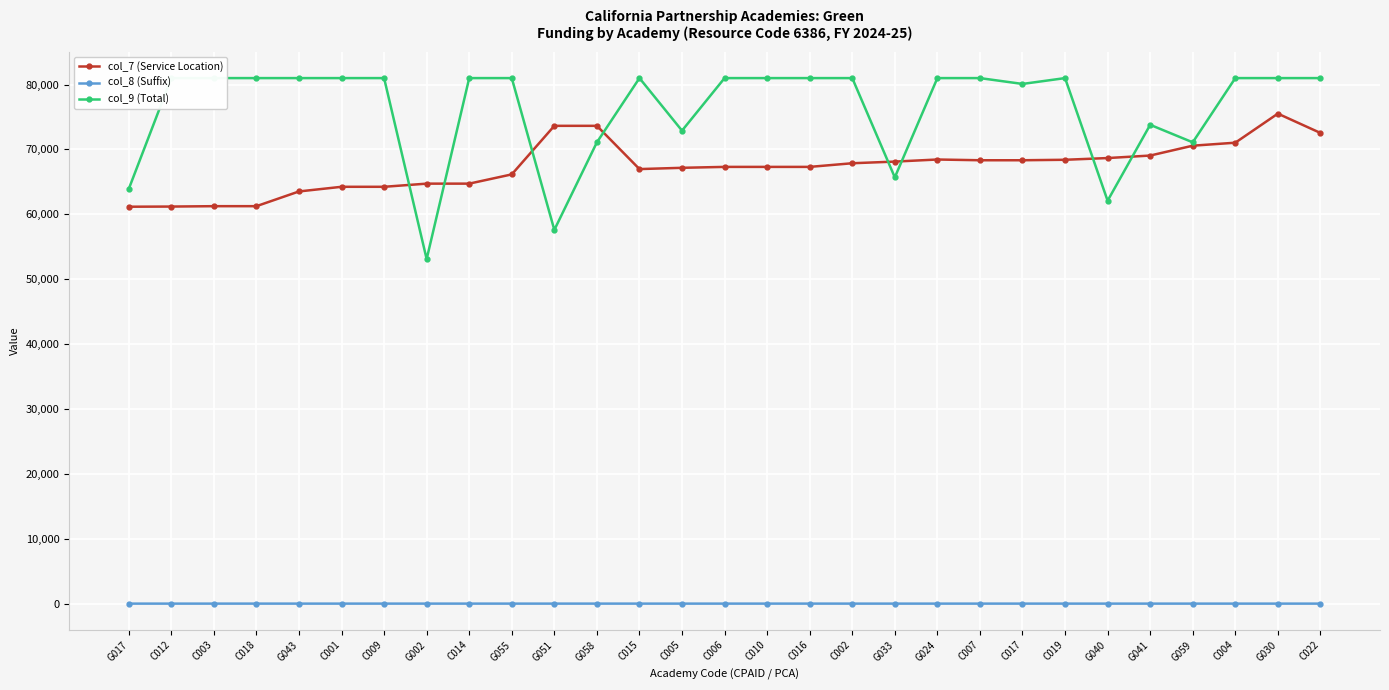

True or false: col_8 (Suffix) has more than 1 interior local peaks.

True